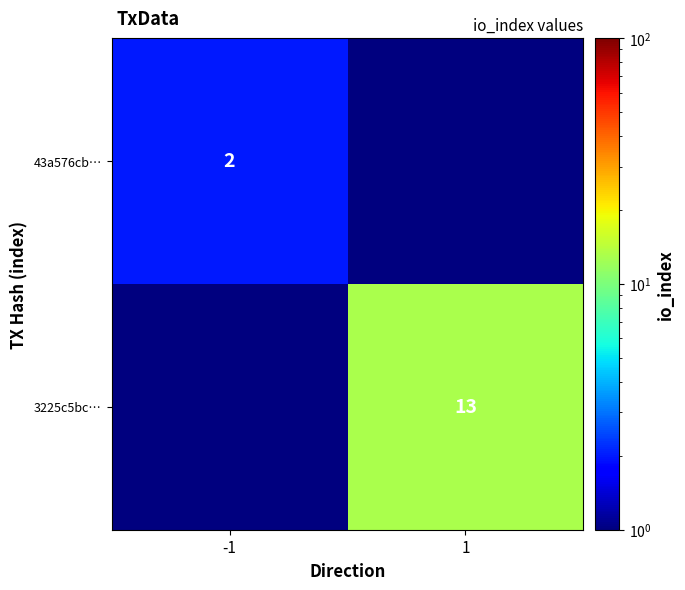

At which category does the chart reach its minimum across all series?

1